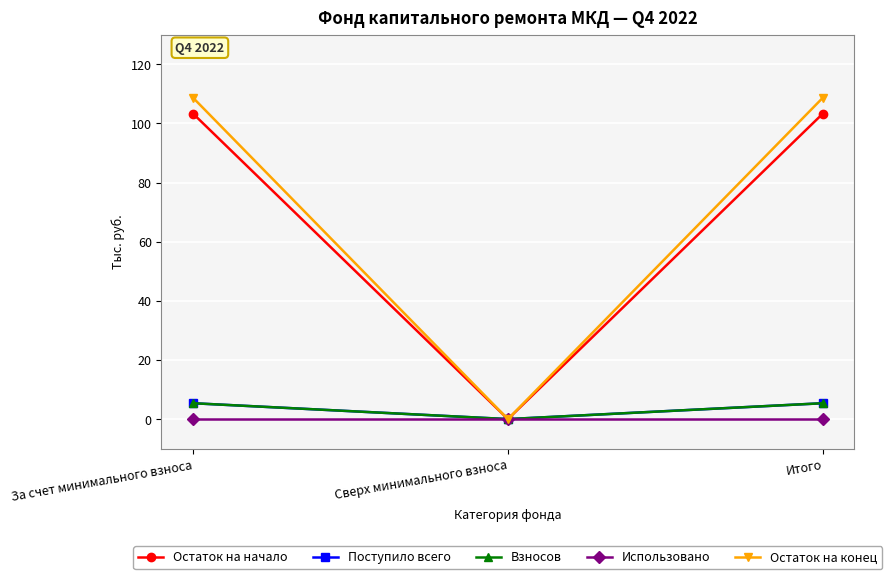

Is this an area chart (filled region under the line)?

No